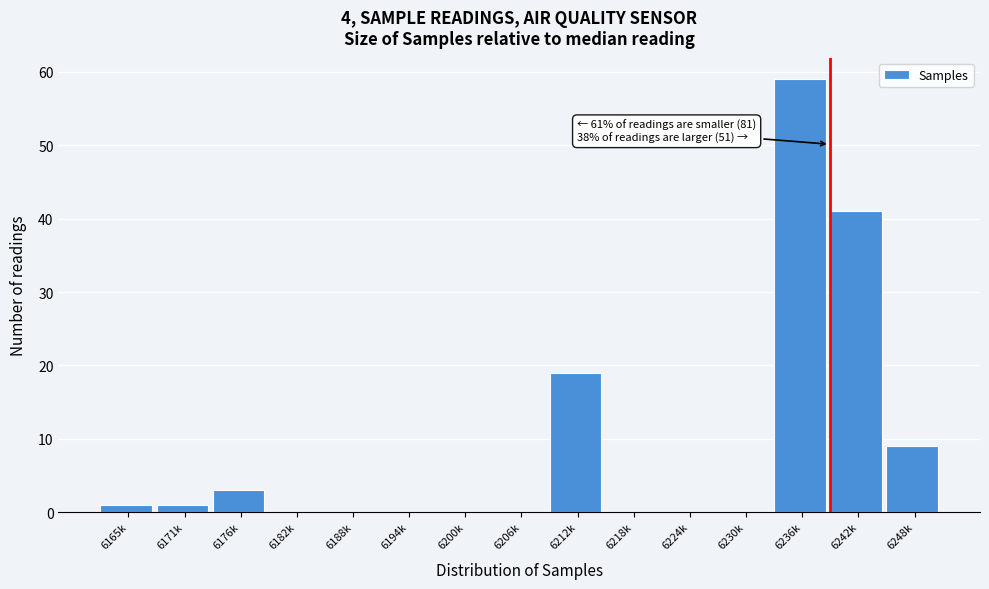

Reading right to left, transcribe all the data shown in this chart.

6248k=9	6242k=41	6236k=59	6230k=0	6224k=0	6218k=0	6212k=19	6206k=0	6200k=0	6194k=0	6188k=0	6182k=0	6176k=3	6171k=1	6165k=1